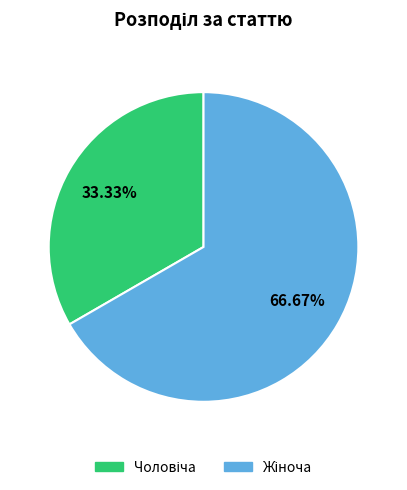

Does any single category account for the majority?

Yes